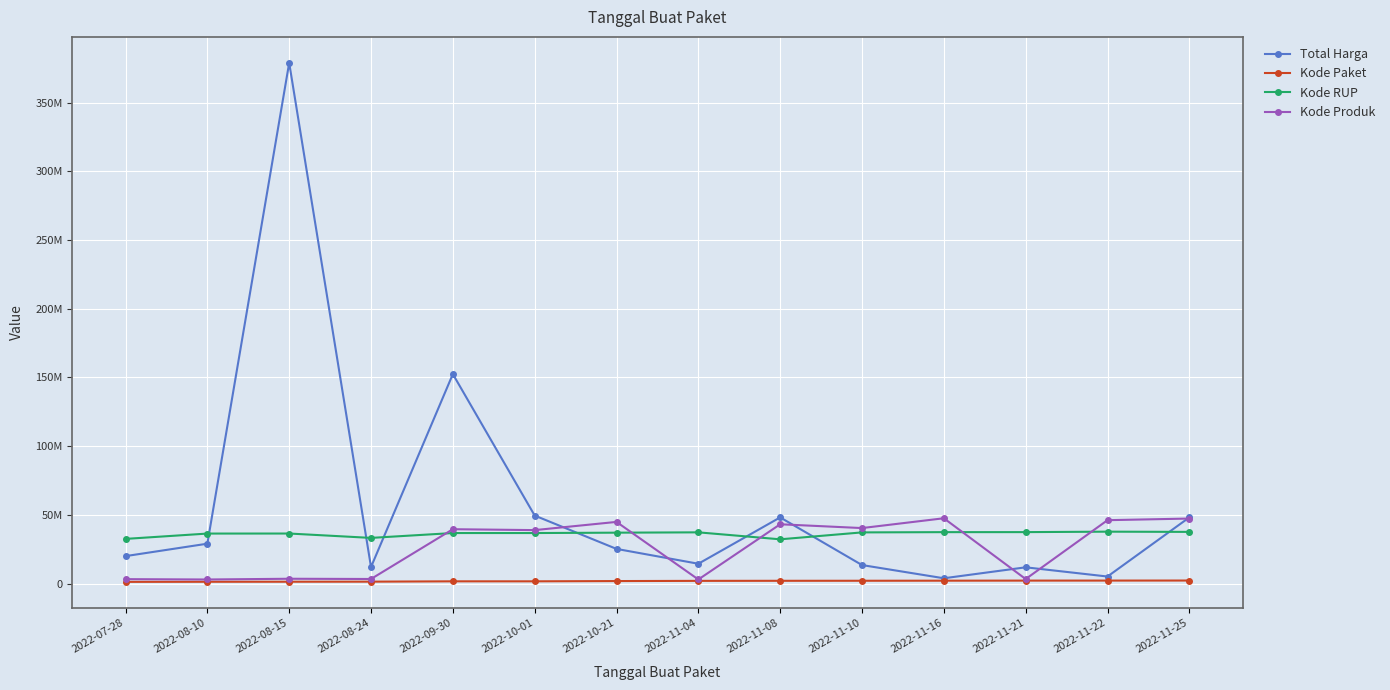

Reading left to right, what are all the values shown in this chart?

Total Harga: 19950000	29000000	379075000	12000000	152477000	49478000	25200000	14400000	48140000	13442000	3825000	11800000	5093000	48140000
Kode Paket: 1205257	1279649	1308563	1354517	1597005	1602603	1788370	1935089	1980186	2011140	2065183	2121450	2139573	2174549
Kode RUP: 32487834	36371967	36396663	33214581	36748908	36753382	37020188	37260462	32185622	37222011	37405582	37424061	37755421	37590366
Kode Produk: 3183002	2936620	3471167	3304370	39541807	38884506	44858641	2936620	43138395	40372499	47513089	3257267	46112337	47304990